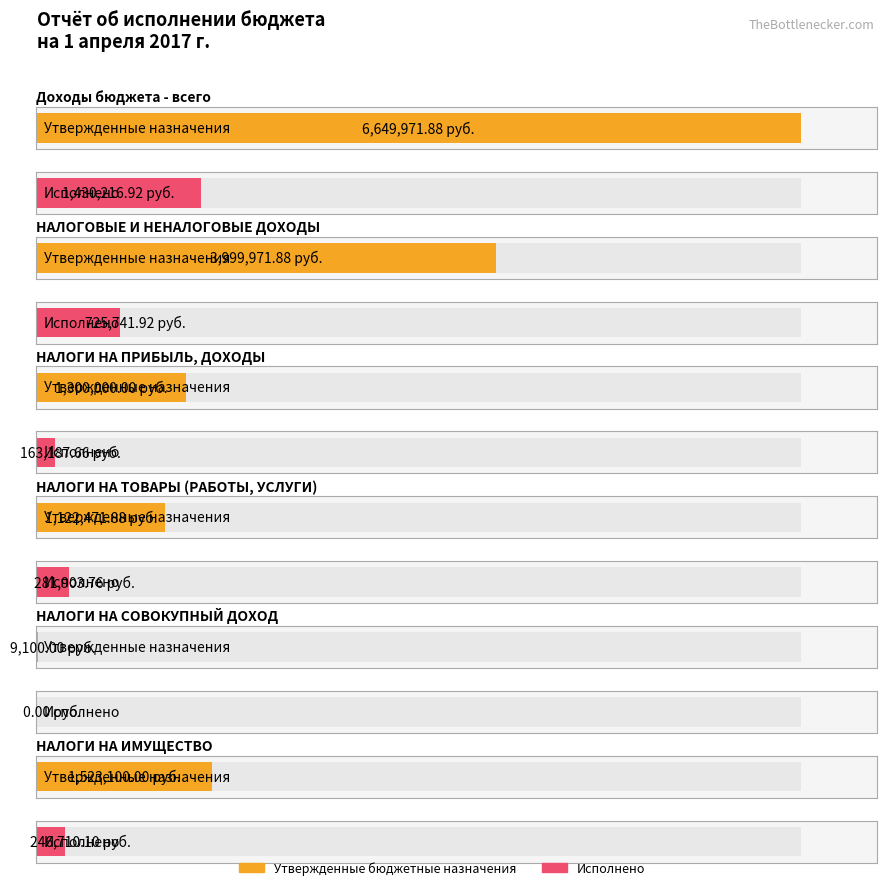

How many values in Исполнено are above zero?

5